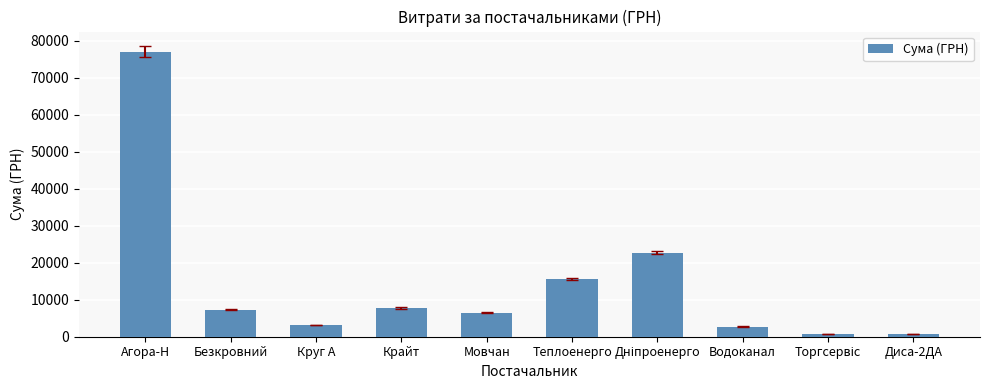

How many data points are less than 7274?

5